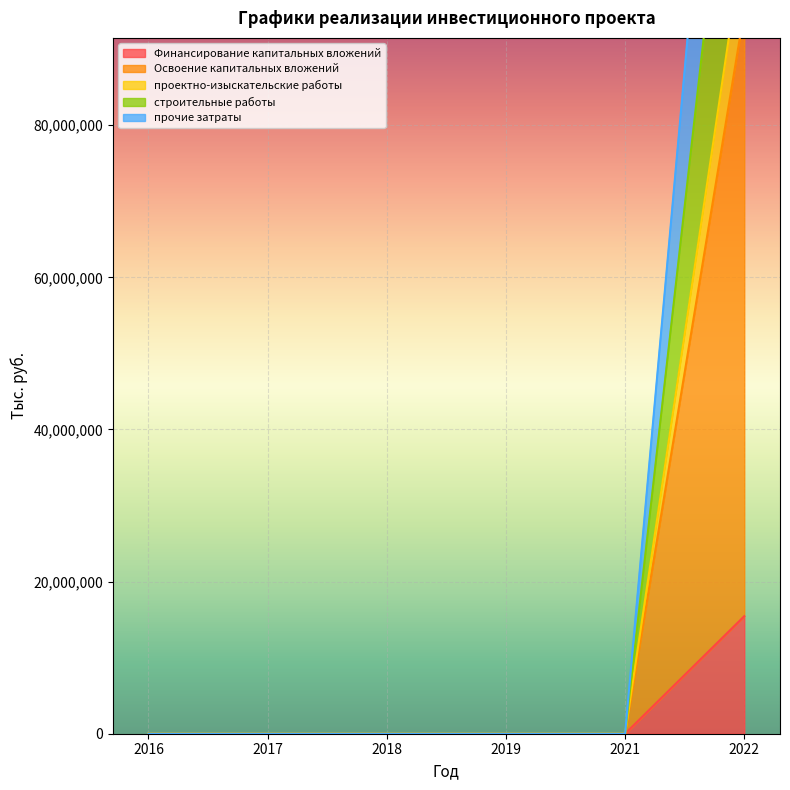

The проектно-изыскательские работы series shows 0 at 2021. True or false?

True